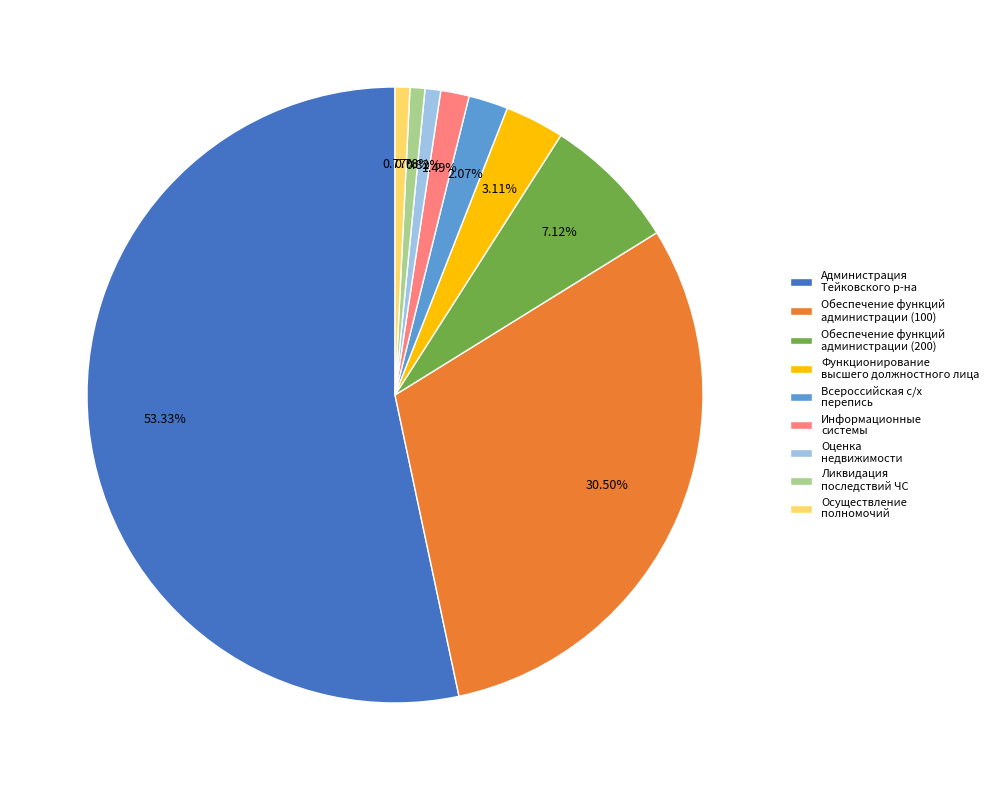

Does any single category account for the majority?

Yes